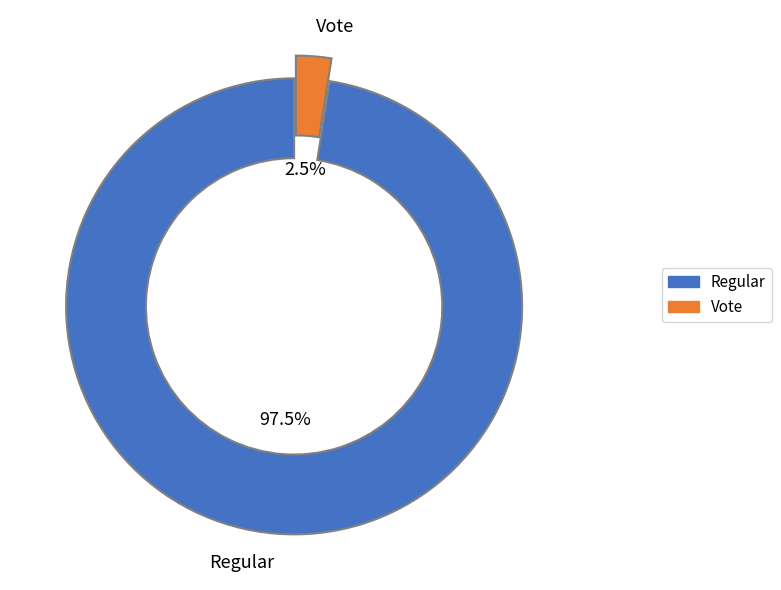

Combined, what portion of the pie is Vote and Regular?

100.0%